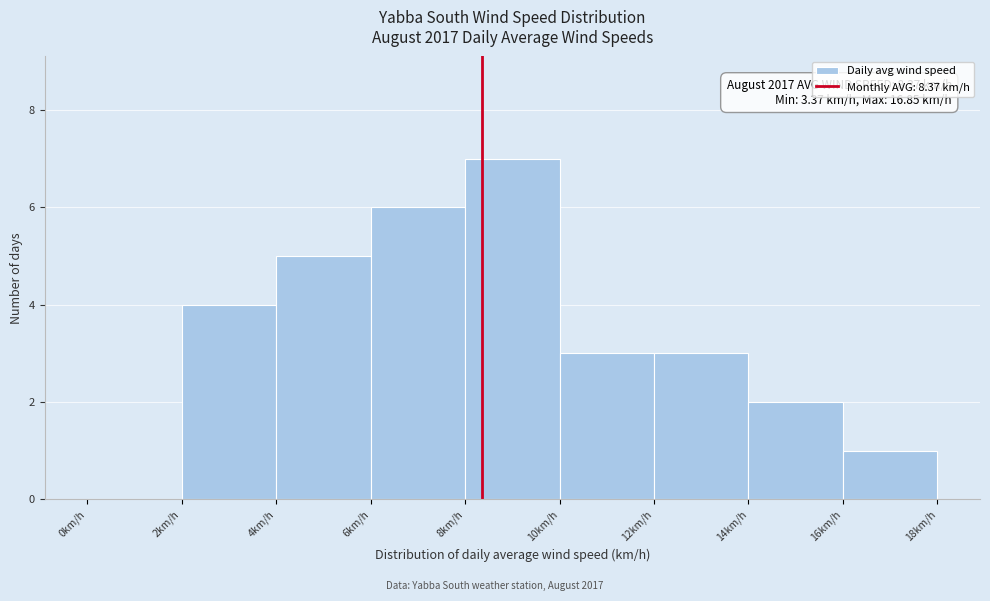

Which range on the x-axis has the tallest bar?

8 to 10